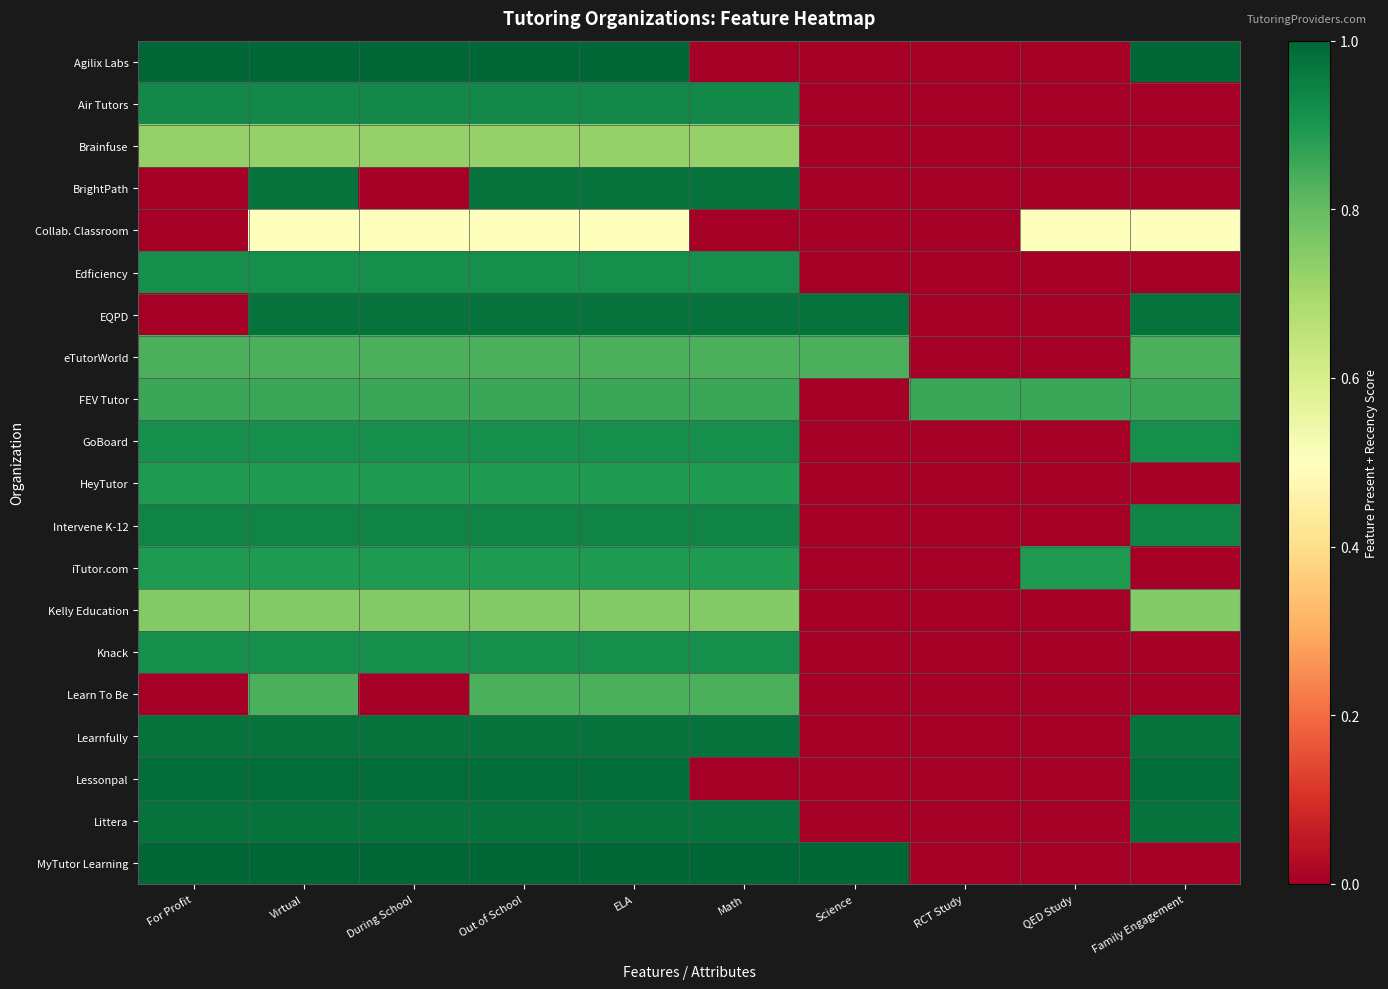

What is the total value across all series at During School?

16.0